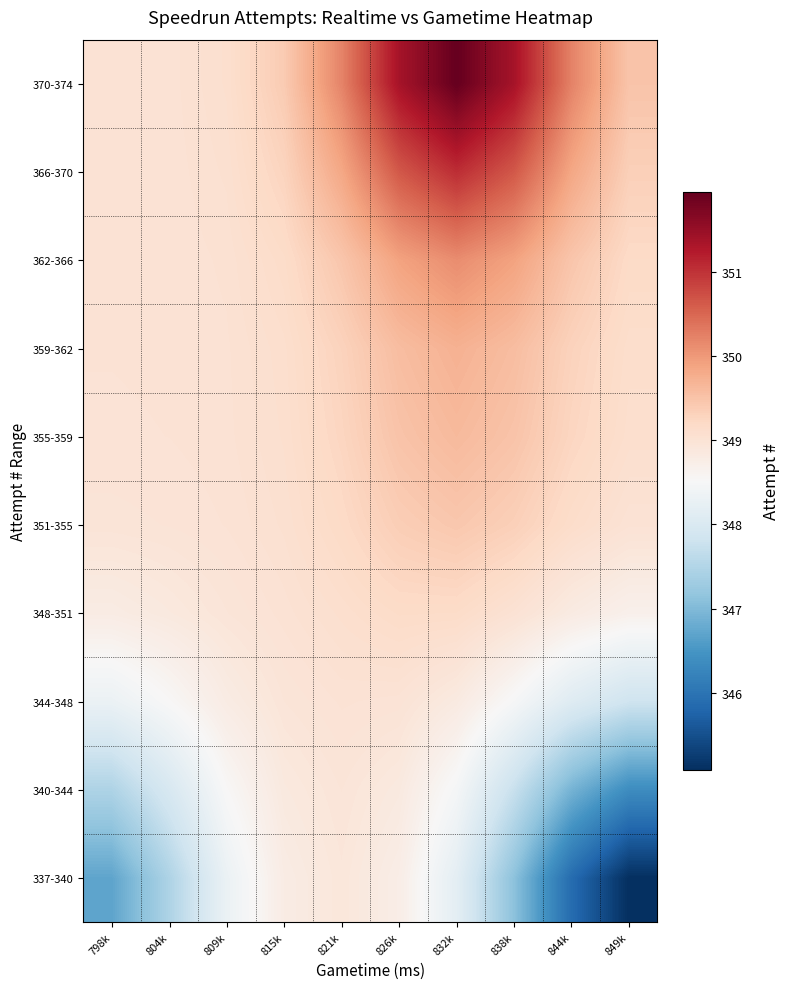

Between 838k and 832k, which is larger?

832k